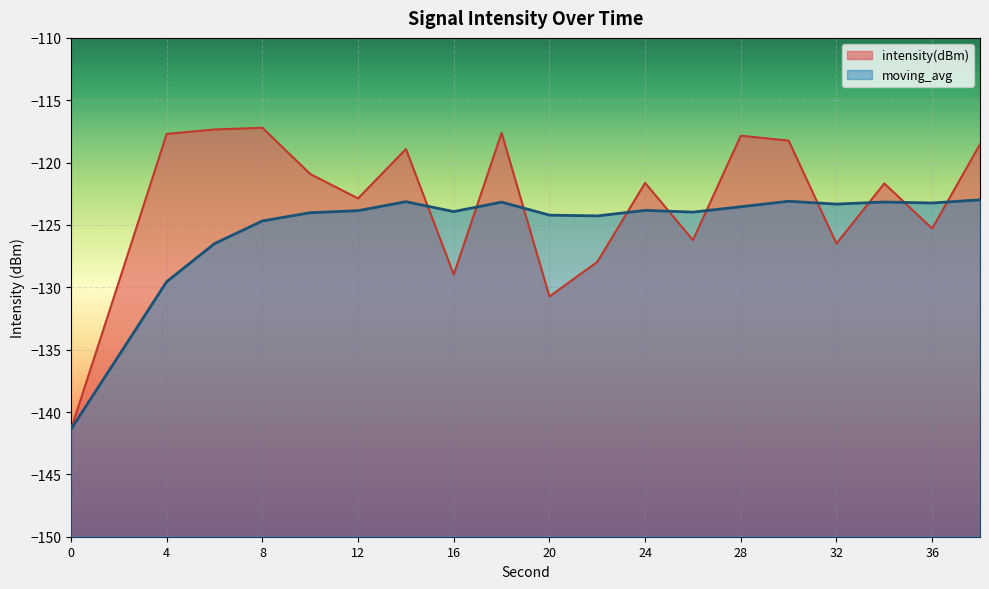

What is the spread (max minus min) of values at 8?

7.5